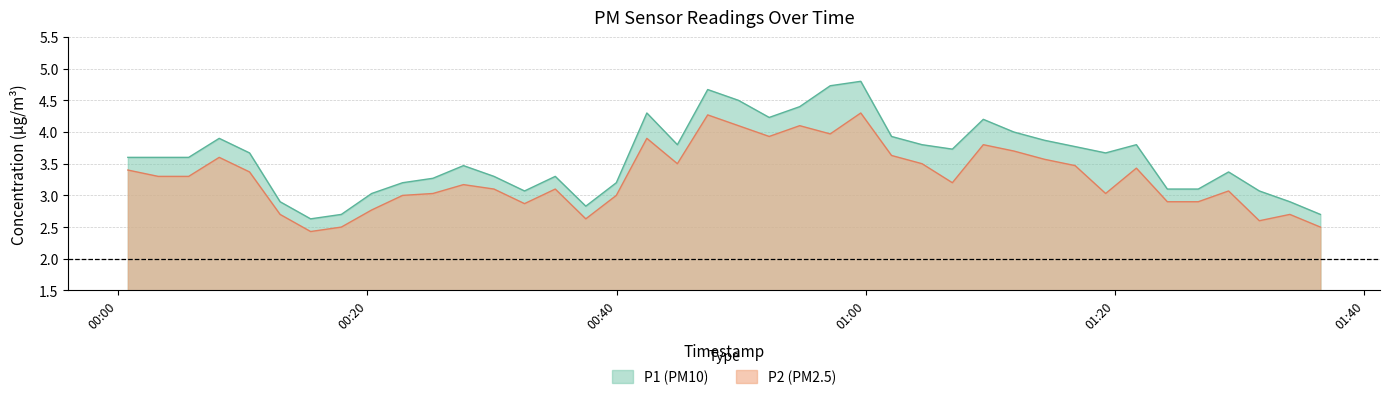

Between 2023-04-24T00:44:53 and 2023-04-24T00:54:42, which series saw the biggest shift?

P1